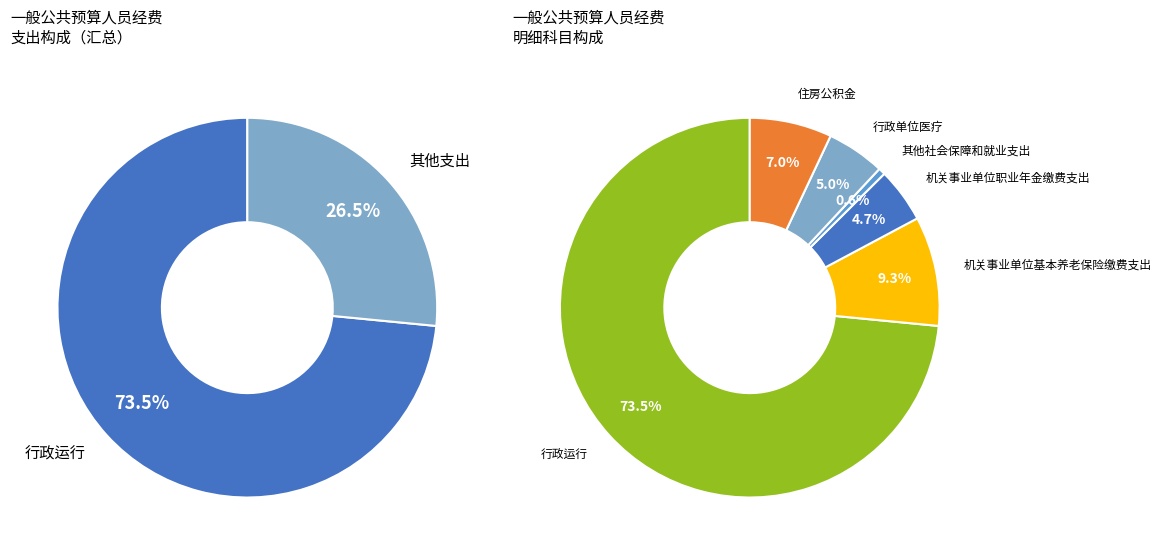

How many slices are in this pie chart?

6